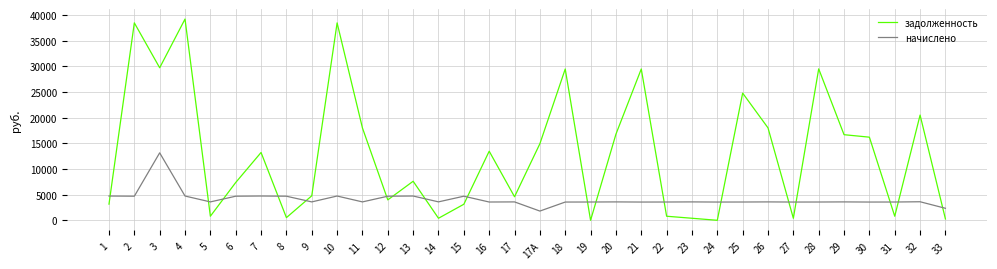

At 29, list the series in order from largest to smallest.

задолженность, начислено